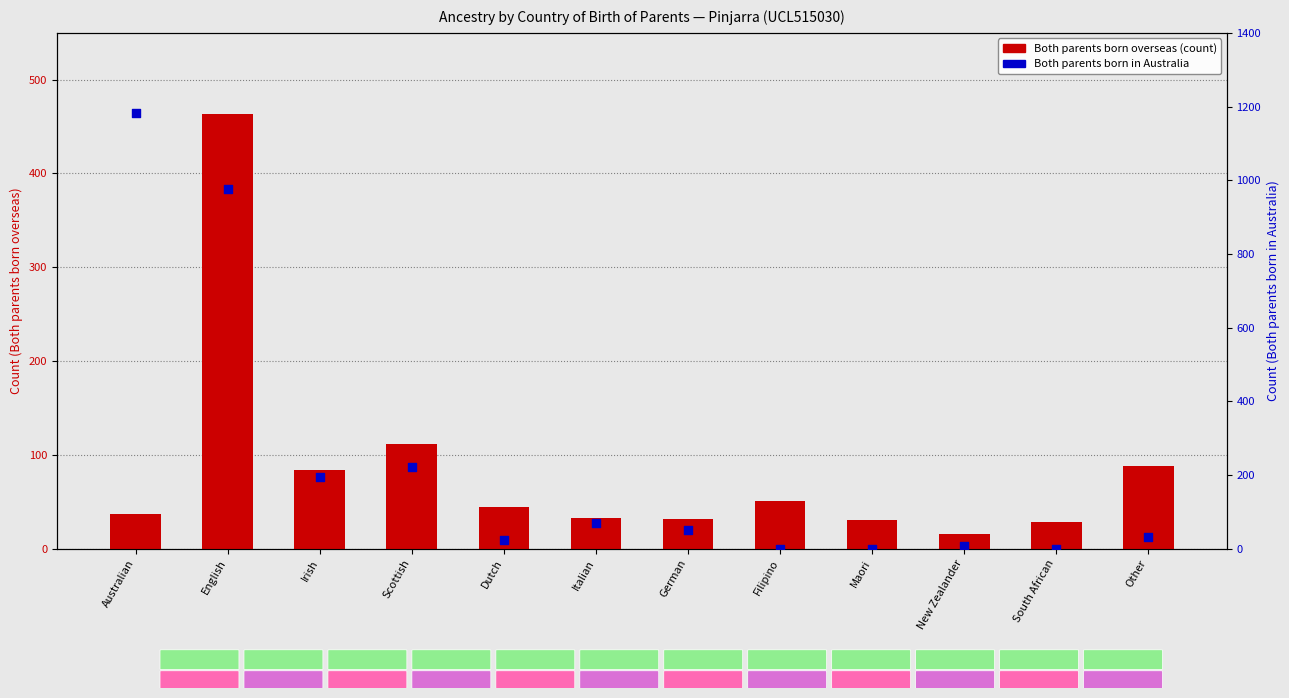

Which series contains the lowest Y value?

Both parents born in Australia